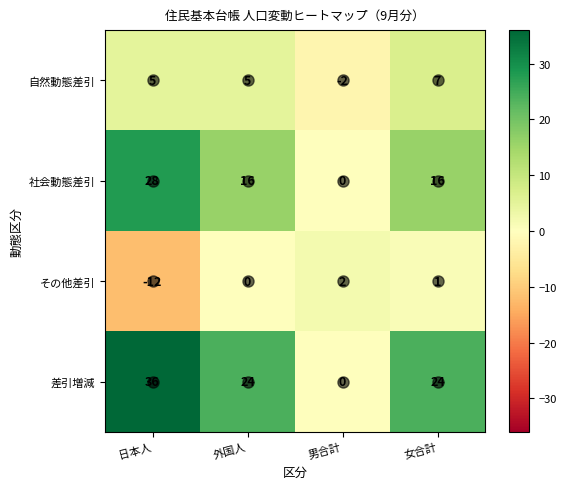

Is it true that 自然動態差引 equals -2 at 男合計?

True